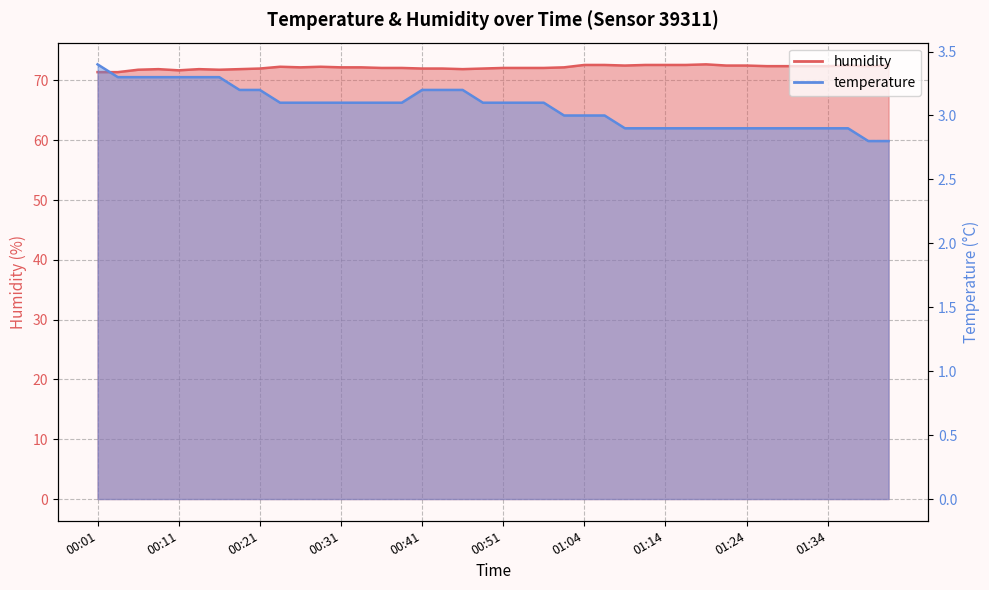

Is it true that humidity equals 72.4 at 01:27?

True